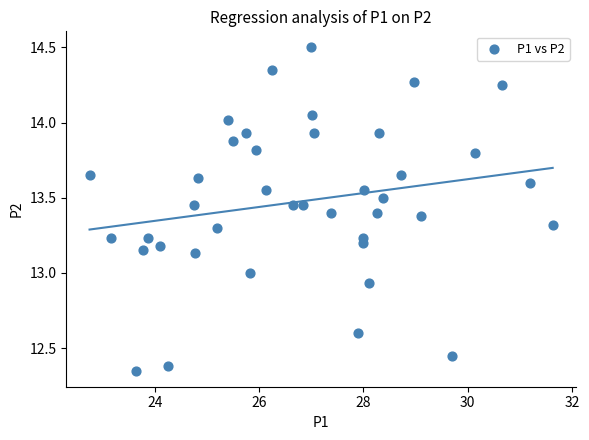

What is the range of X values (max minus min)?

8.9